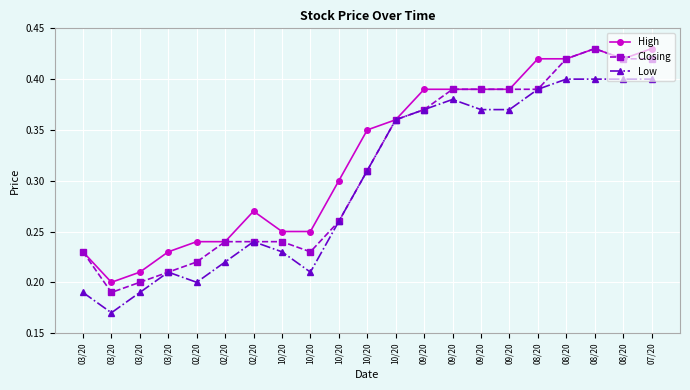

List the series in order of their peak value, lowest first.

Low, High, Closing